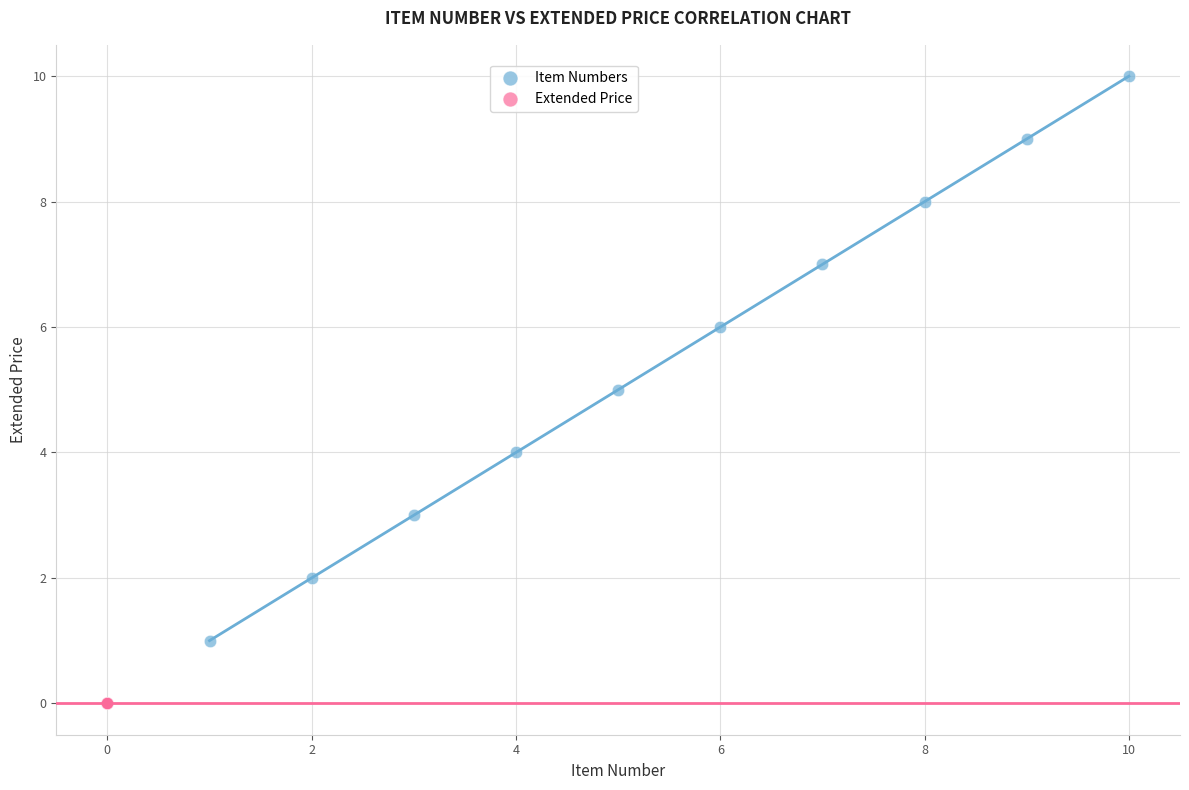

Which series contains the highest Y value?

Item Numbers